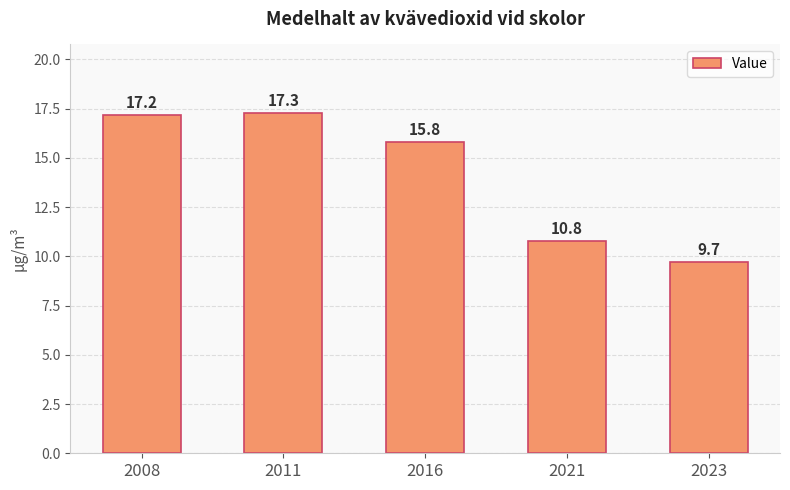

Are the bars grouped side by side (vs. stacked)?

No